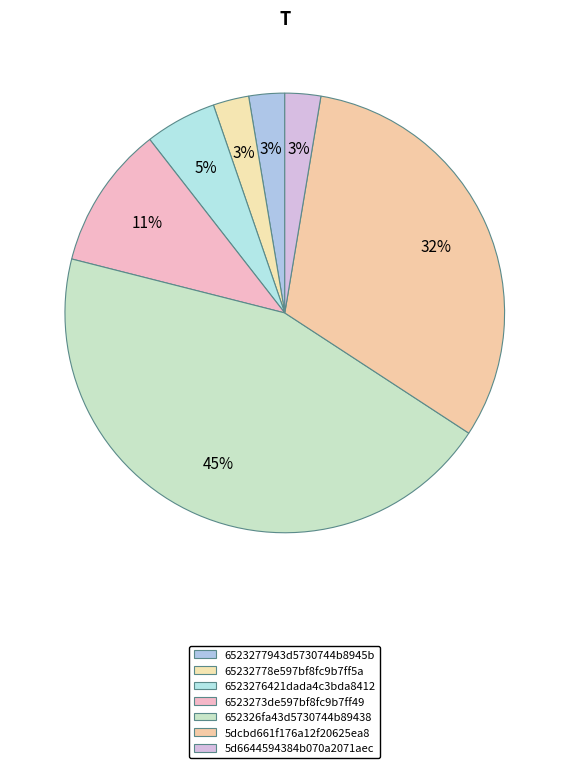

Rank the categories by value from highest to lowest.

652326fa43d5730744b89438, 5dcbd661f176a12f20625ea8, 6523273de597bf8fc9b7ff49, 6523276421dada4c3bda8412, 6523277943d5730744b8945b, 65232778e597bf8fc9b7ff5a, 5d6644594384b070a2071aec